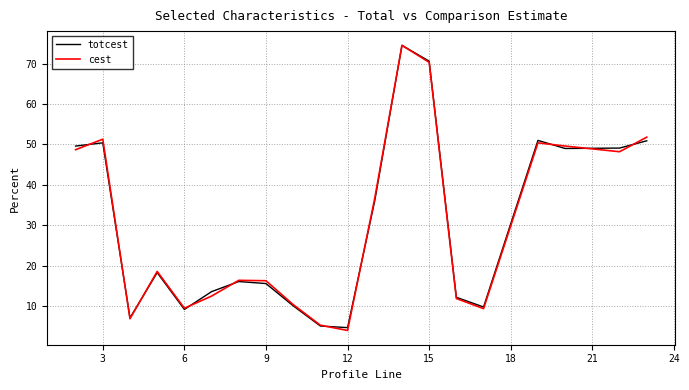

How many interior local peaks does the totcest series have?

5